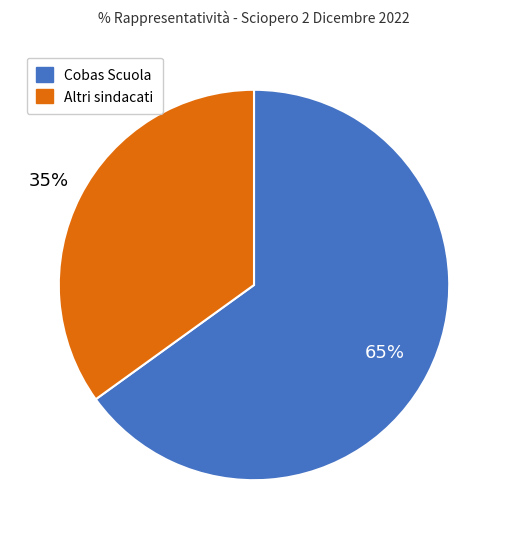

How many slices are in this pie chart?

2